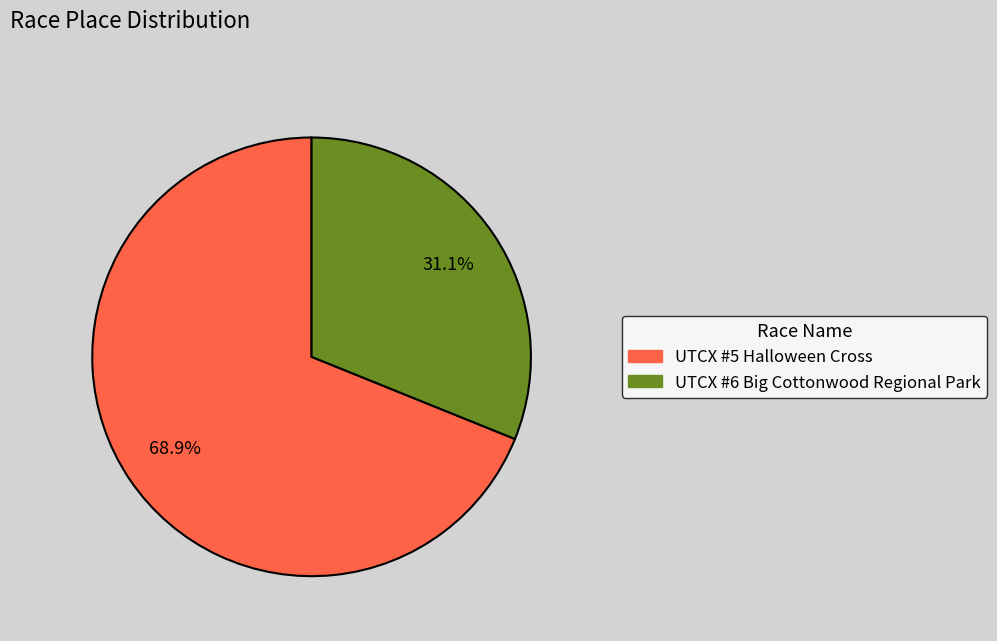

What percentage is the UTCX #5 Halloween Cross slice, to the nearest percent?

69%